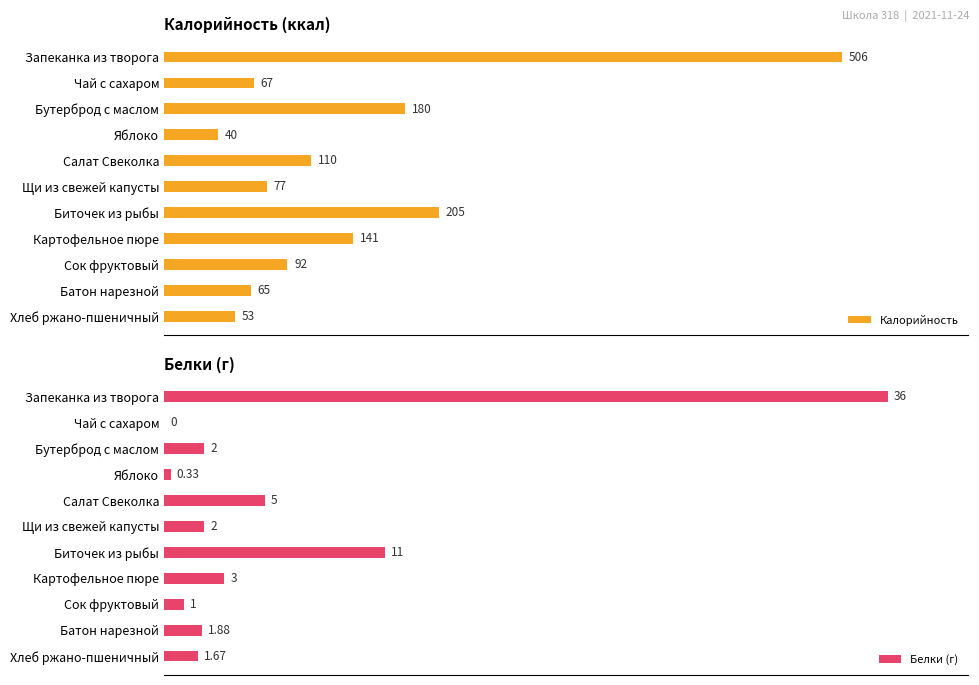

How many values in the Калорийность series exceed 92?

5